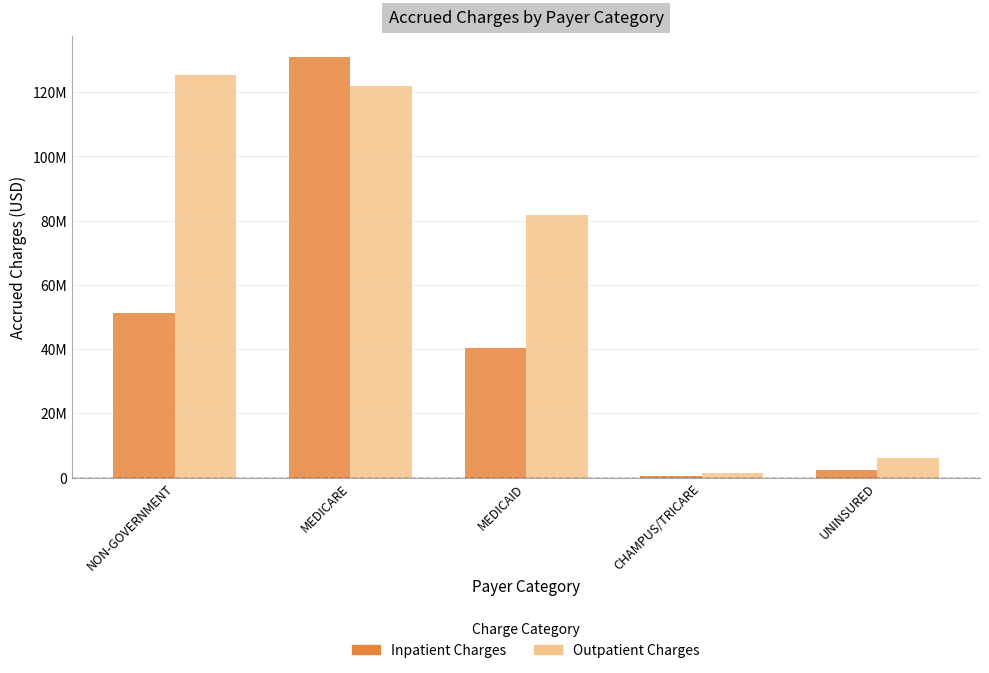

Reading left to right, transcribe all the data shown in this chart.

Inpatient Charges: NON-GOVERNMENT=51163259	MEDICARE=130865045	MEDICAID=40412597	CHAMPUS/TRICARE=623584	UNINSURED=2427669
Outpatient Charges: NON-GOVERNMENT=125316320	MEDICARE=122070479	MEDICAID=81744974	CHAMPUS/TRICARE=1349664	UNINSURED=6231066